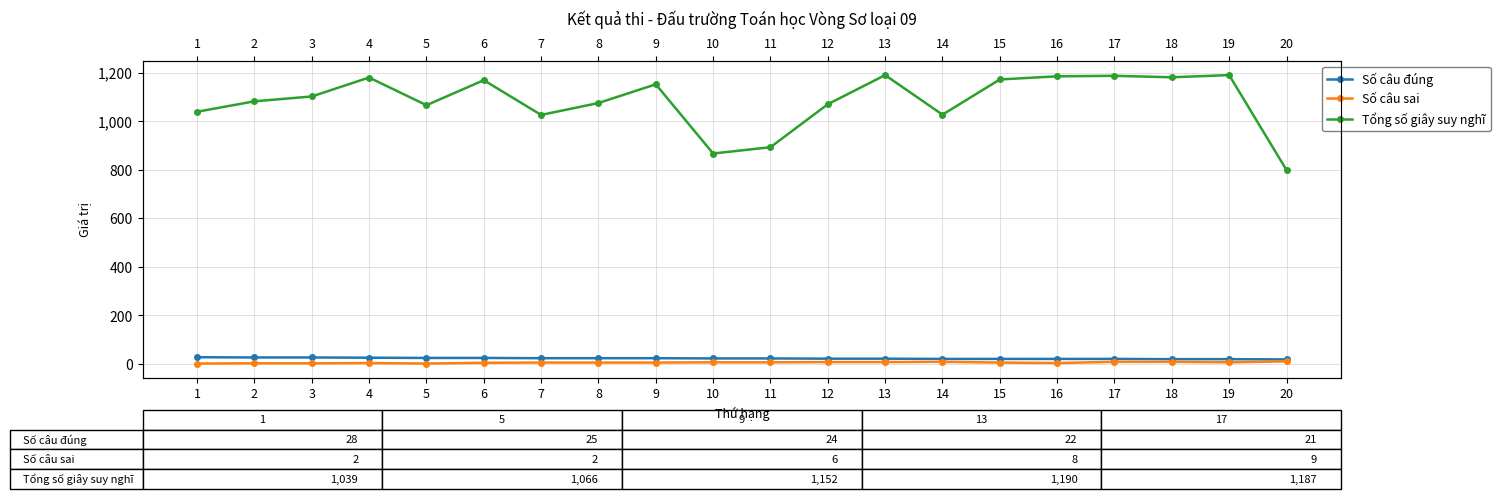

How many Số câu đúng values are between 21 and 25?

13